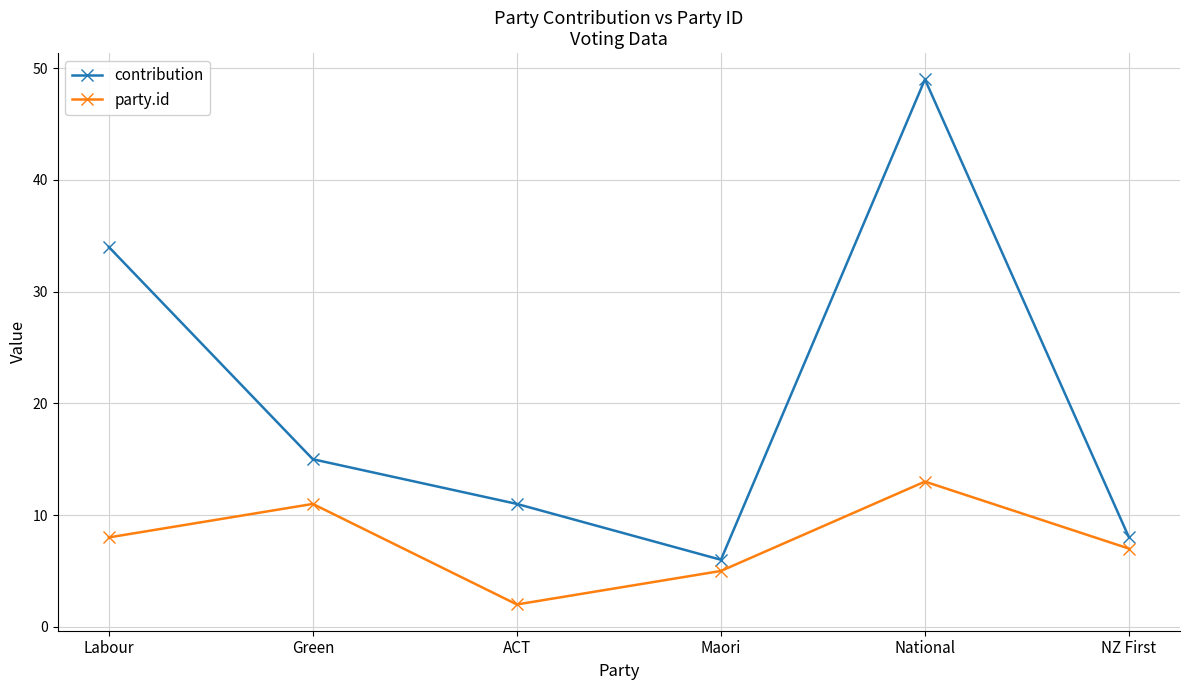

What are all the series names shown in the legend?

contribution, party.id